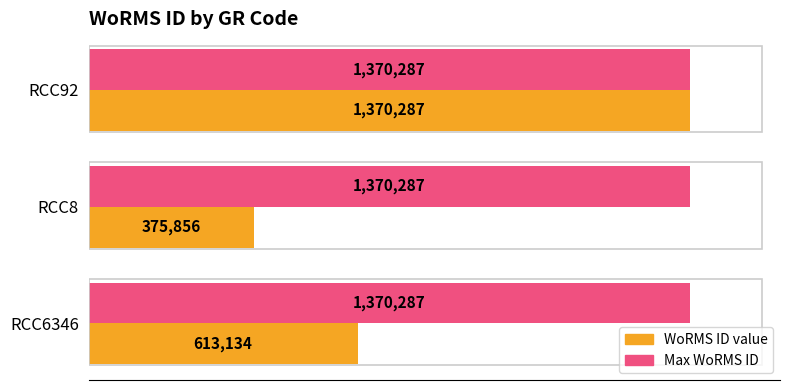

How many groups of bars are there?

3